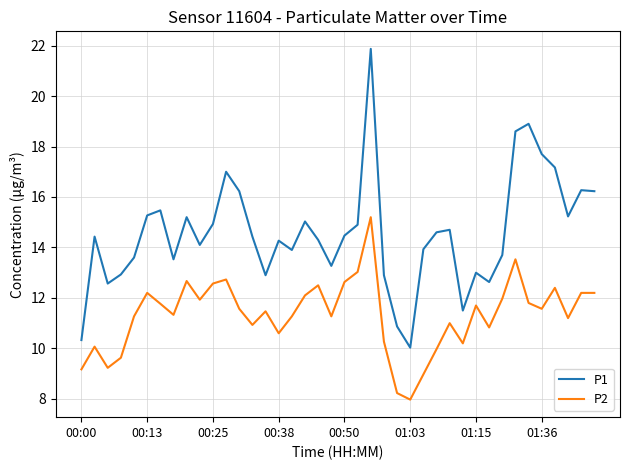

Rank the series by their maximum value, from highest to lowest.

P1, P2